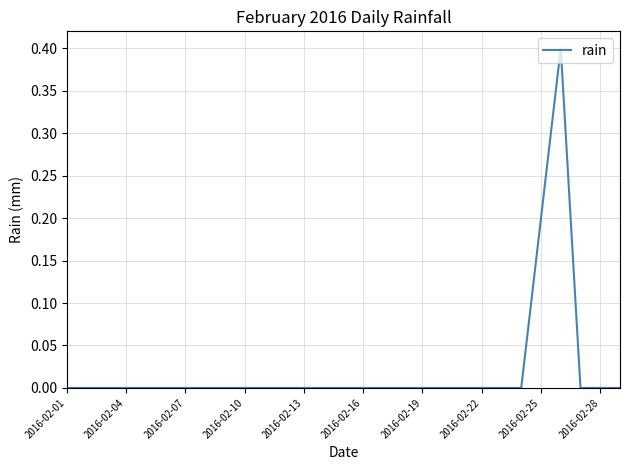

What is the sum of all values?

0.6